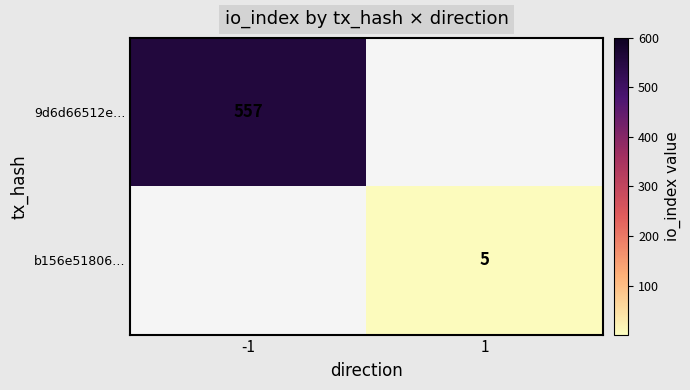

The value of 9d6d66512e… at -1 is 557. True or false?

True